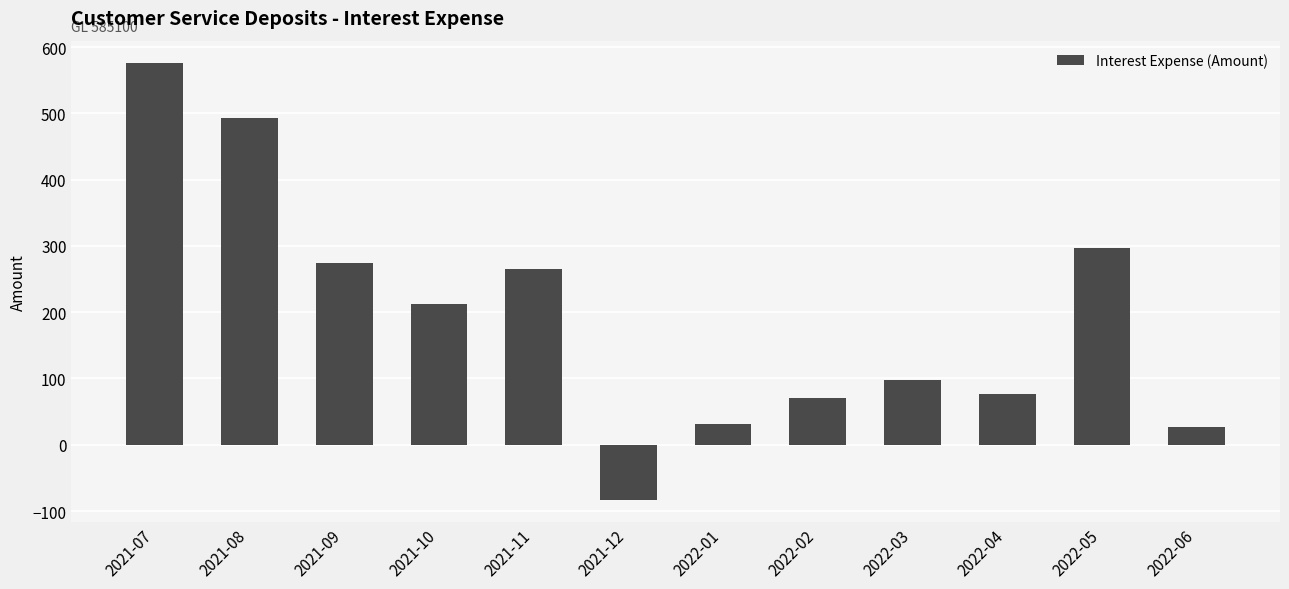

The value at 2022-05 is 297.0. True or false?

True